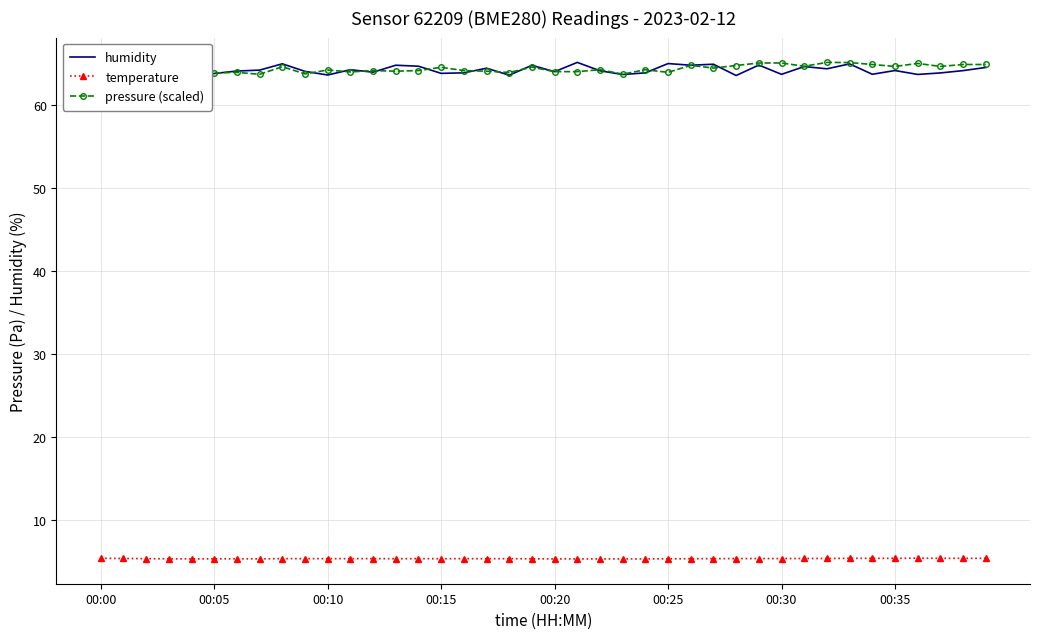

True or false: humidity and temperature cross at least once.

False